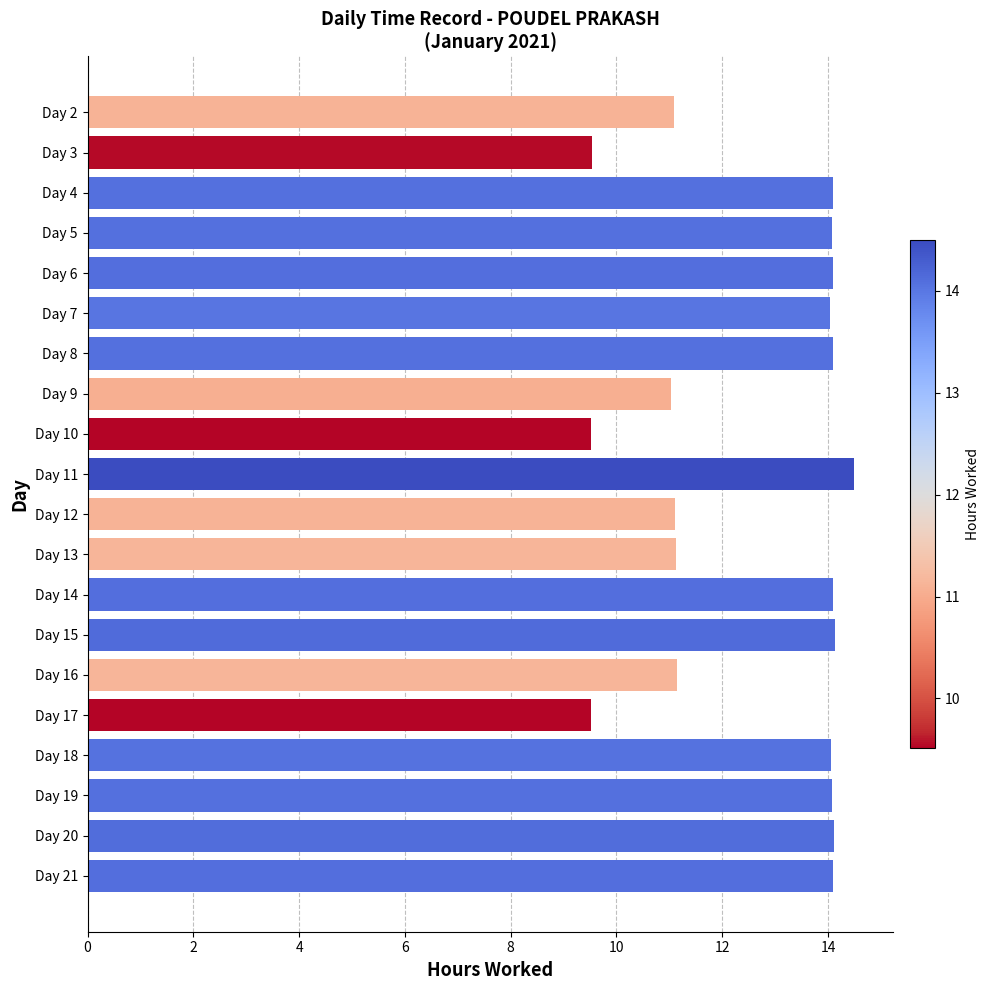

What is the value of the 13th bar from the top?

14.1